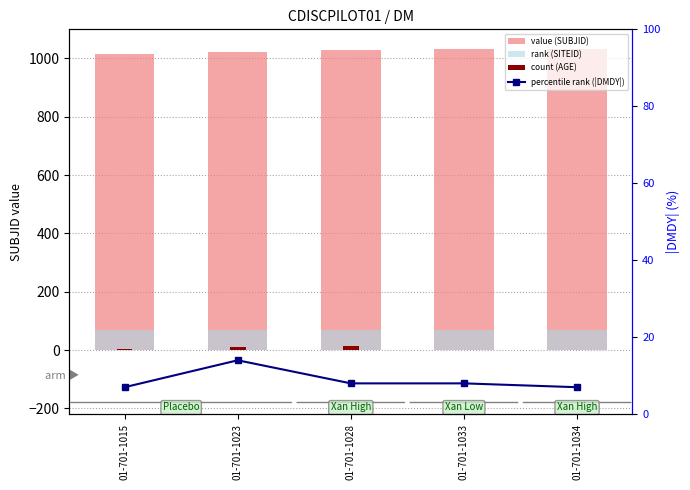

At which label is count (AGE) closest to 7?

01-701-1015